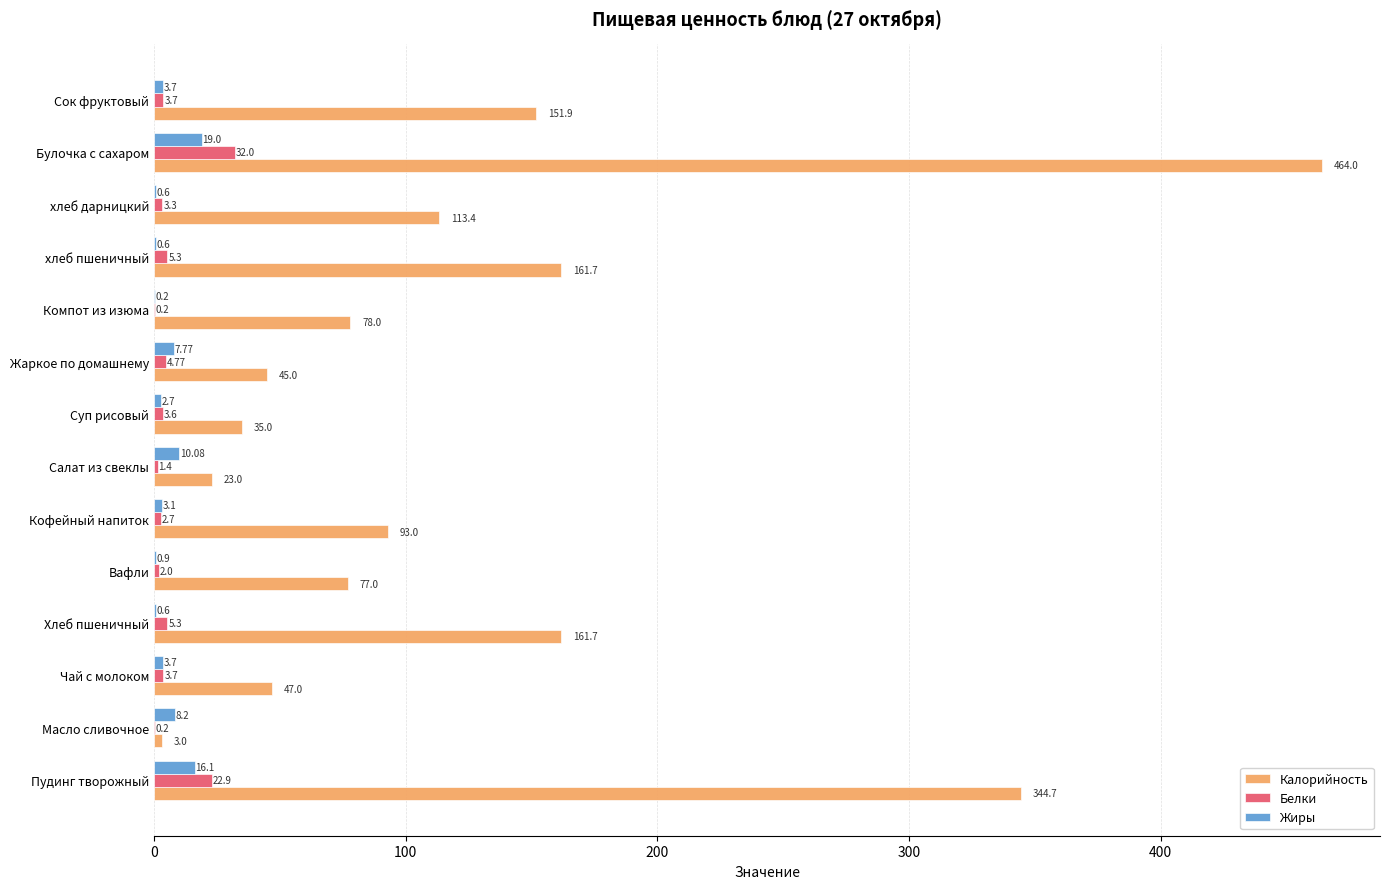

What is the total value across all series at Булочка с сахаром?

515.0